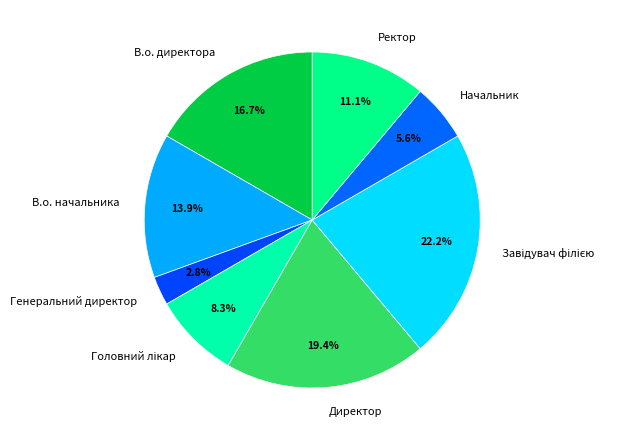

Is there a majority slice in this chart?

No